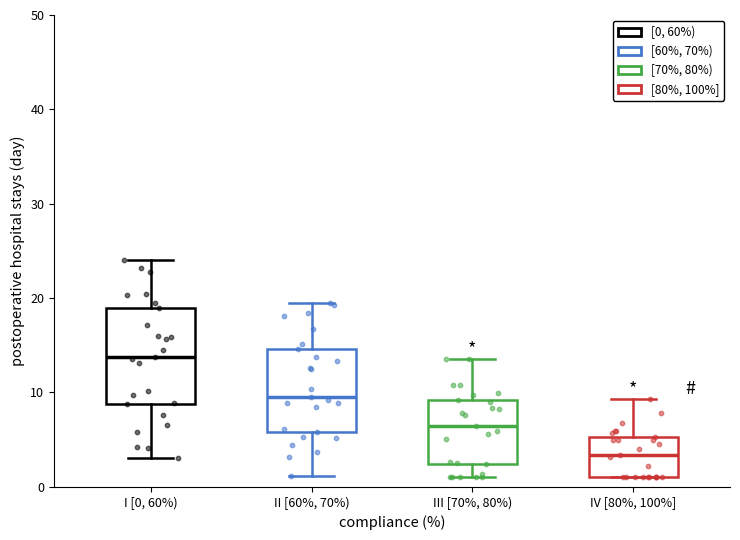

Where does the median line of the box for I [0, 60%) sit on the y-axis? The values are not printed on the chart, so give them approximately, as read against the axis.

14